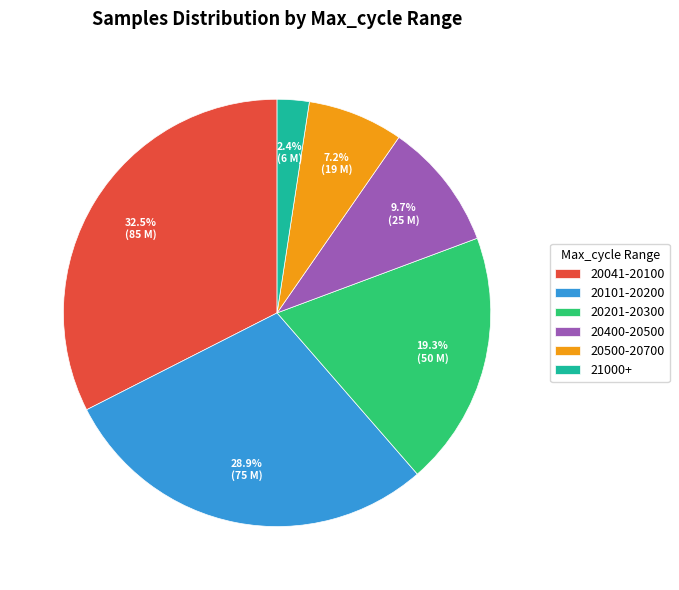

Rank the categories by value from highest to lowest.

20041-20100, 20101-20200, 20201-20300, 20400-20500, 20500-20700, 21000+